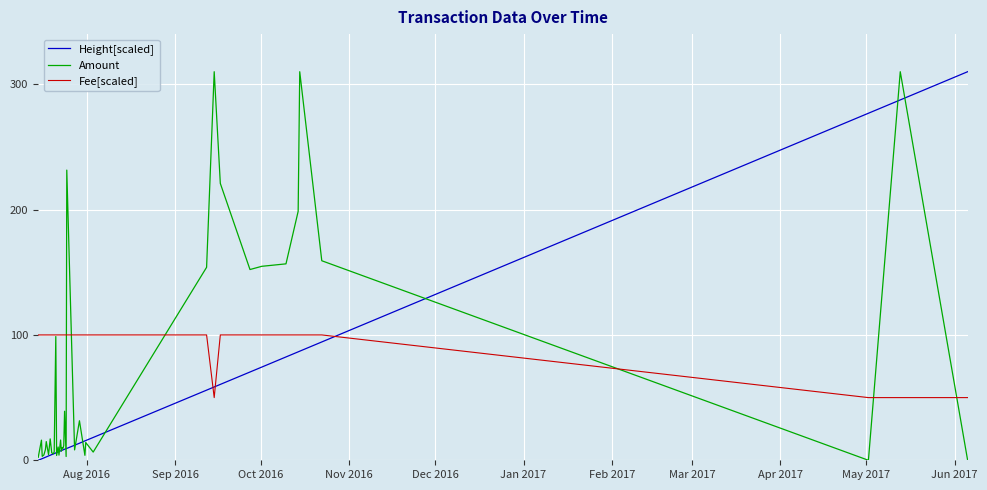

List the series in order of their overall mean, lowest first.

Height[scaled], Amount, Fee[scaled]